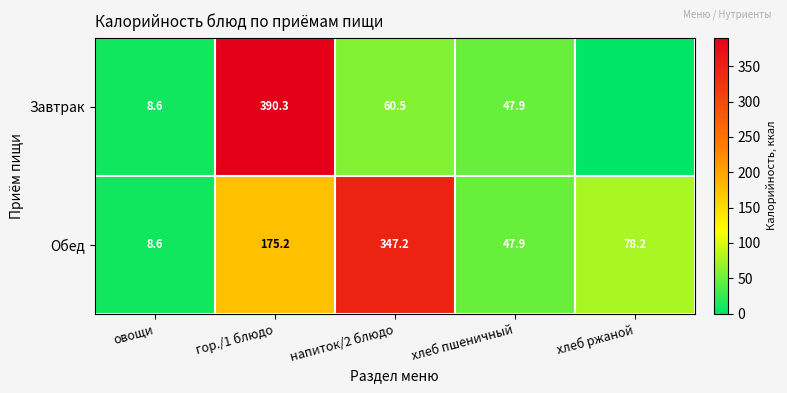

What is the approximate value of Обед at хлеб пшеничный?

47.9